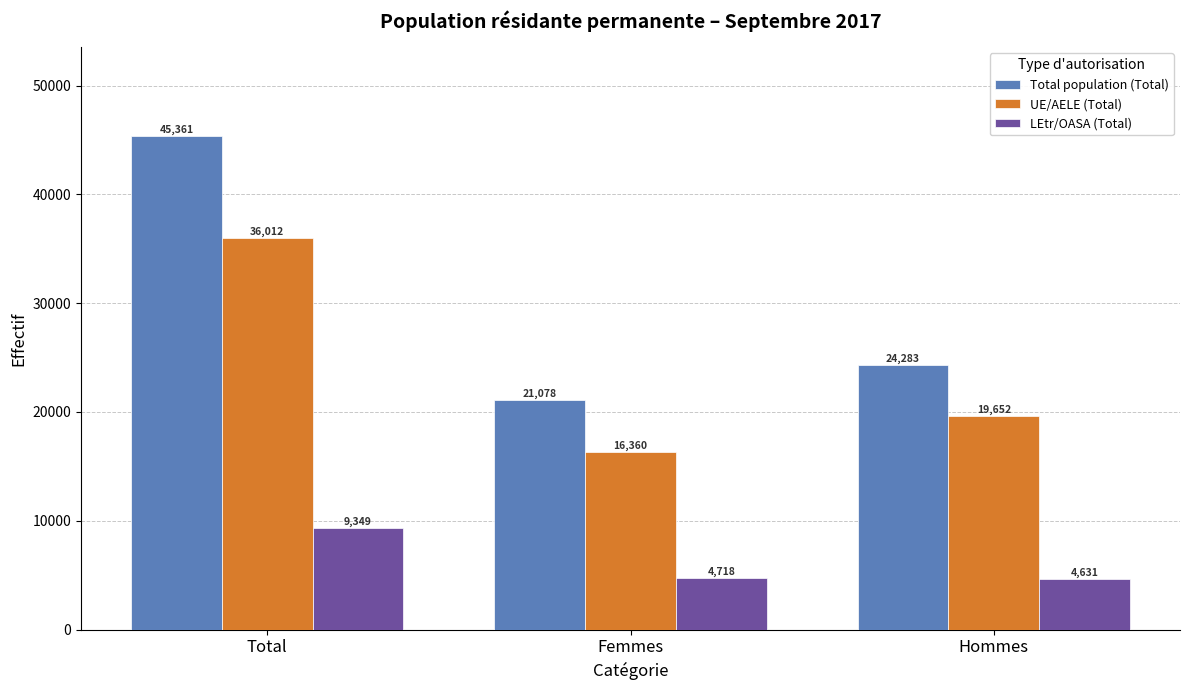

Which series changed the most between Total and Hommes?

Total population (Total)